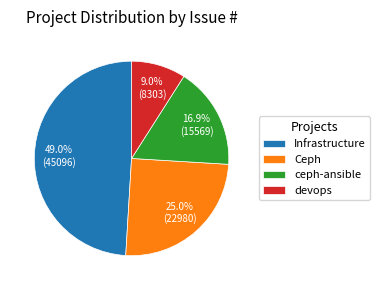

To the nearest percent, what portion does devops represent?

9%